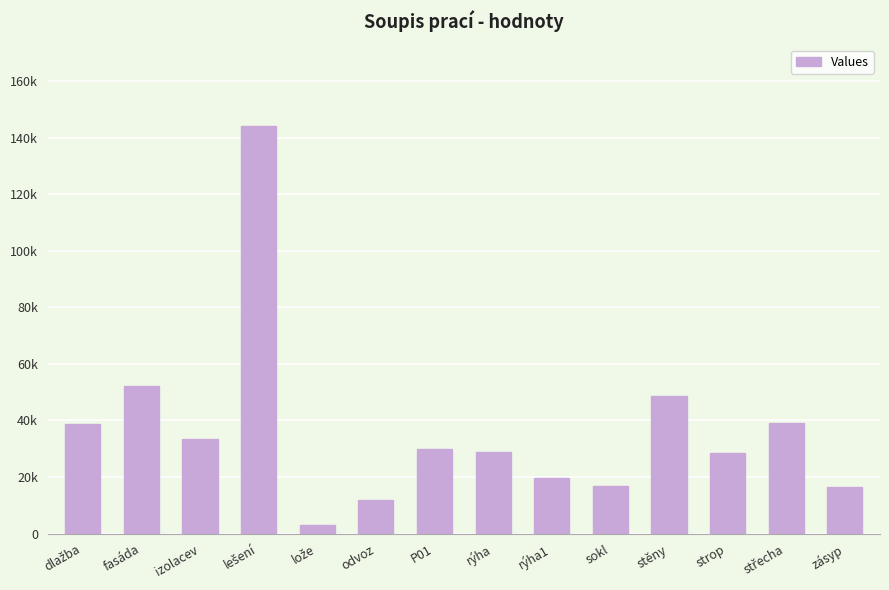

What is the difference between the second highest and minimum values?

49077